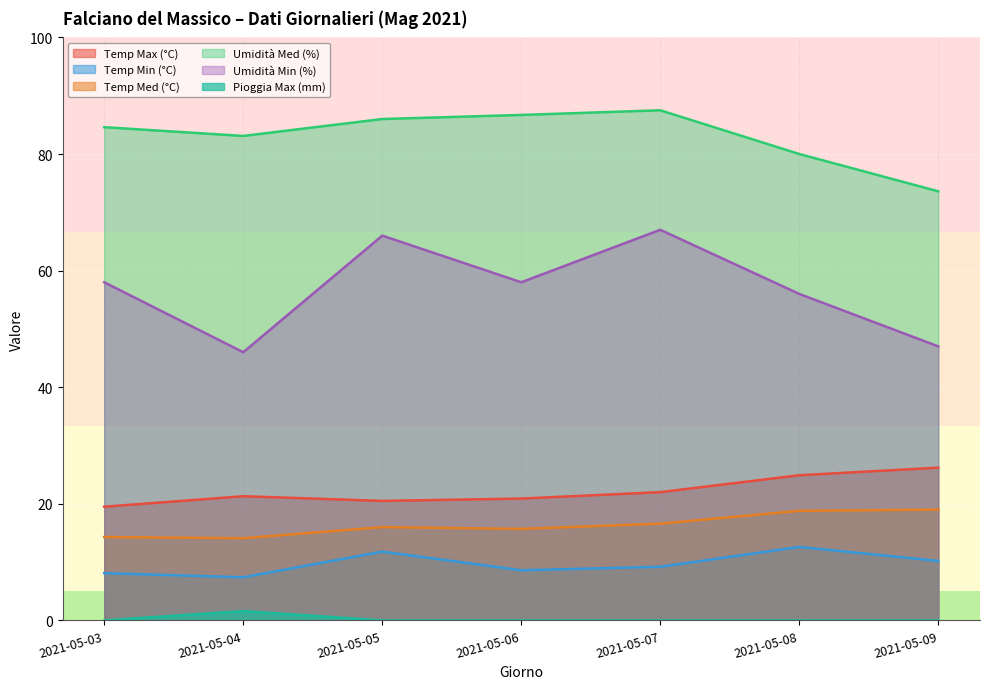

True or false: Pioggia Max (mm) and Umidità Med (%) cross at least once.

False